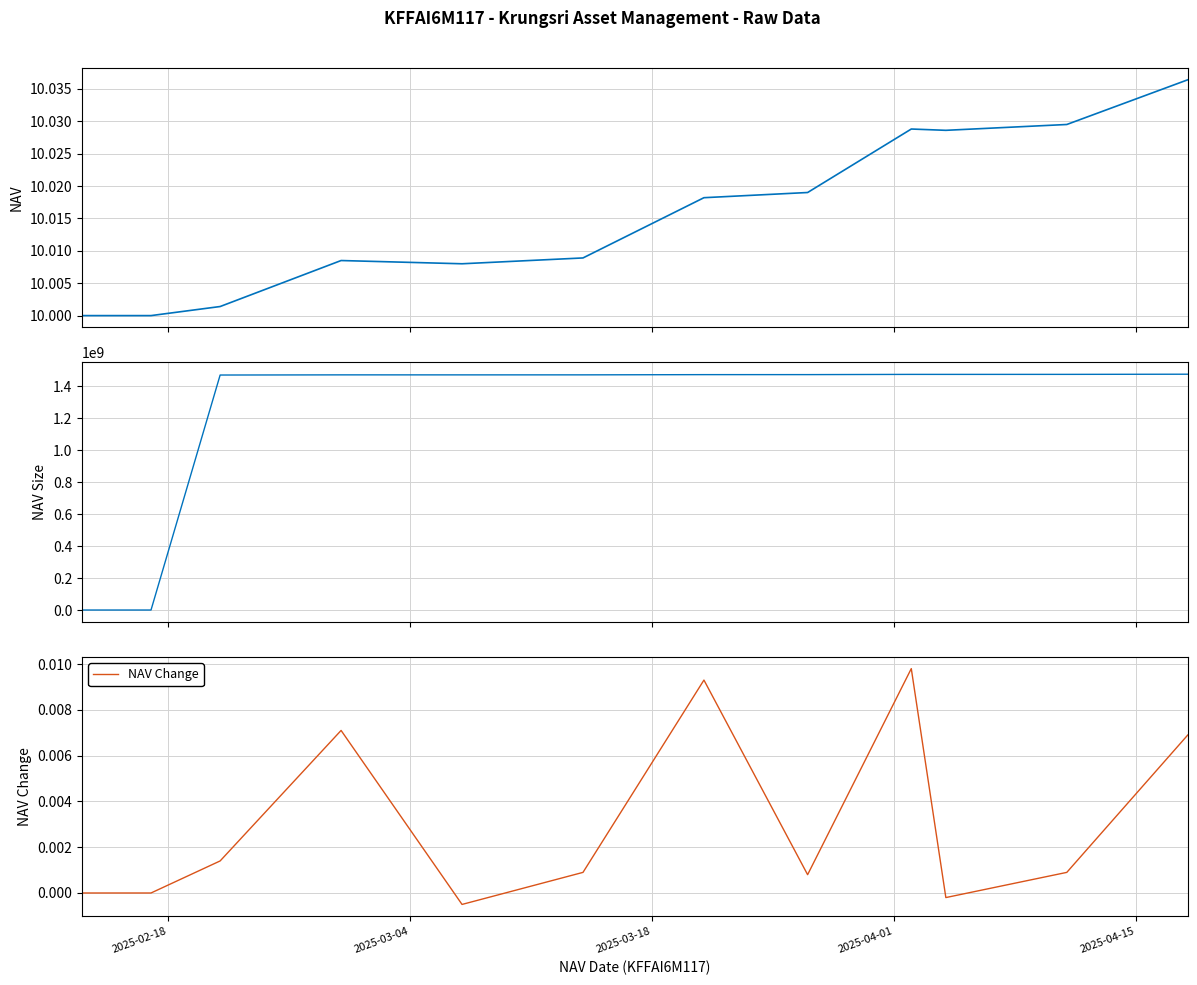

At which label does NAV Size reach its minimum?

2025-02-18